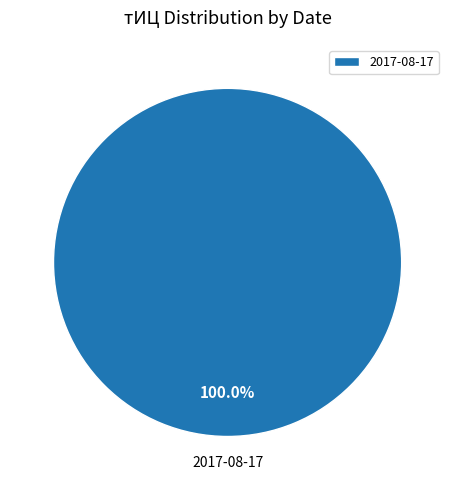

To the nearest percent, what portion does 2017-08-17 represent?

100%